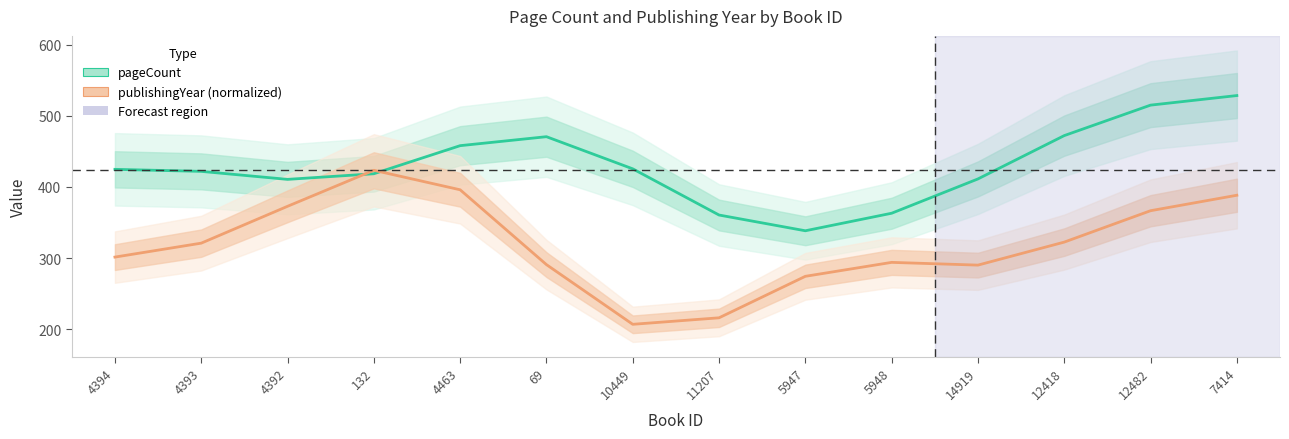

How many lines are shown in the chart?

2